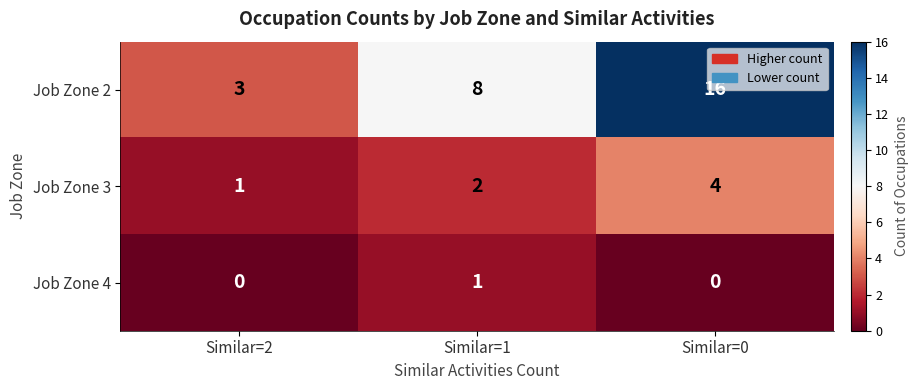

What is the sum of the Job Zone 3 values at Similar=0 and Similar=1?

6